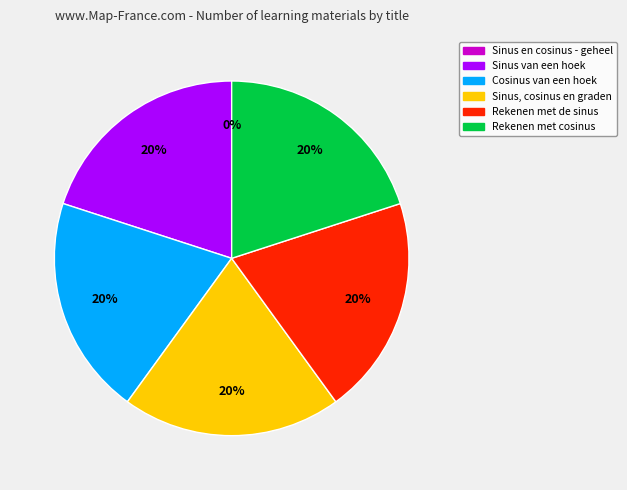

To the nearest percent, what portion does Sinus, cosinus en graden represent?

20%